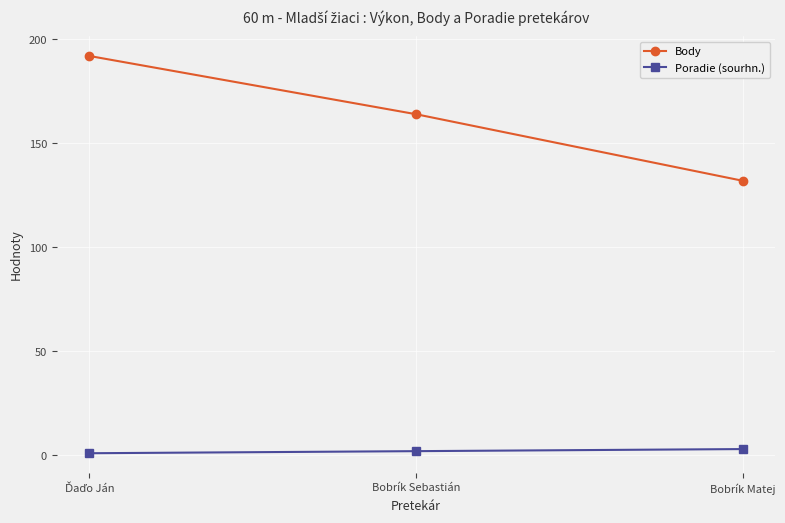

What position from the left is Bobrík Matej?

3